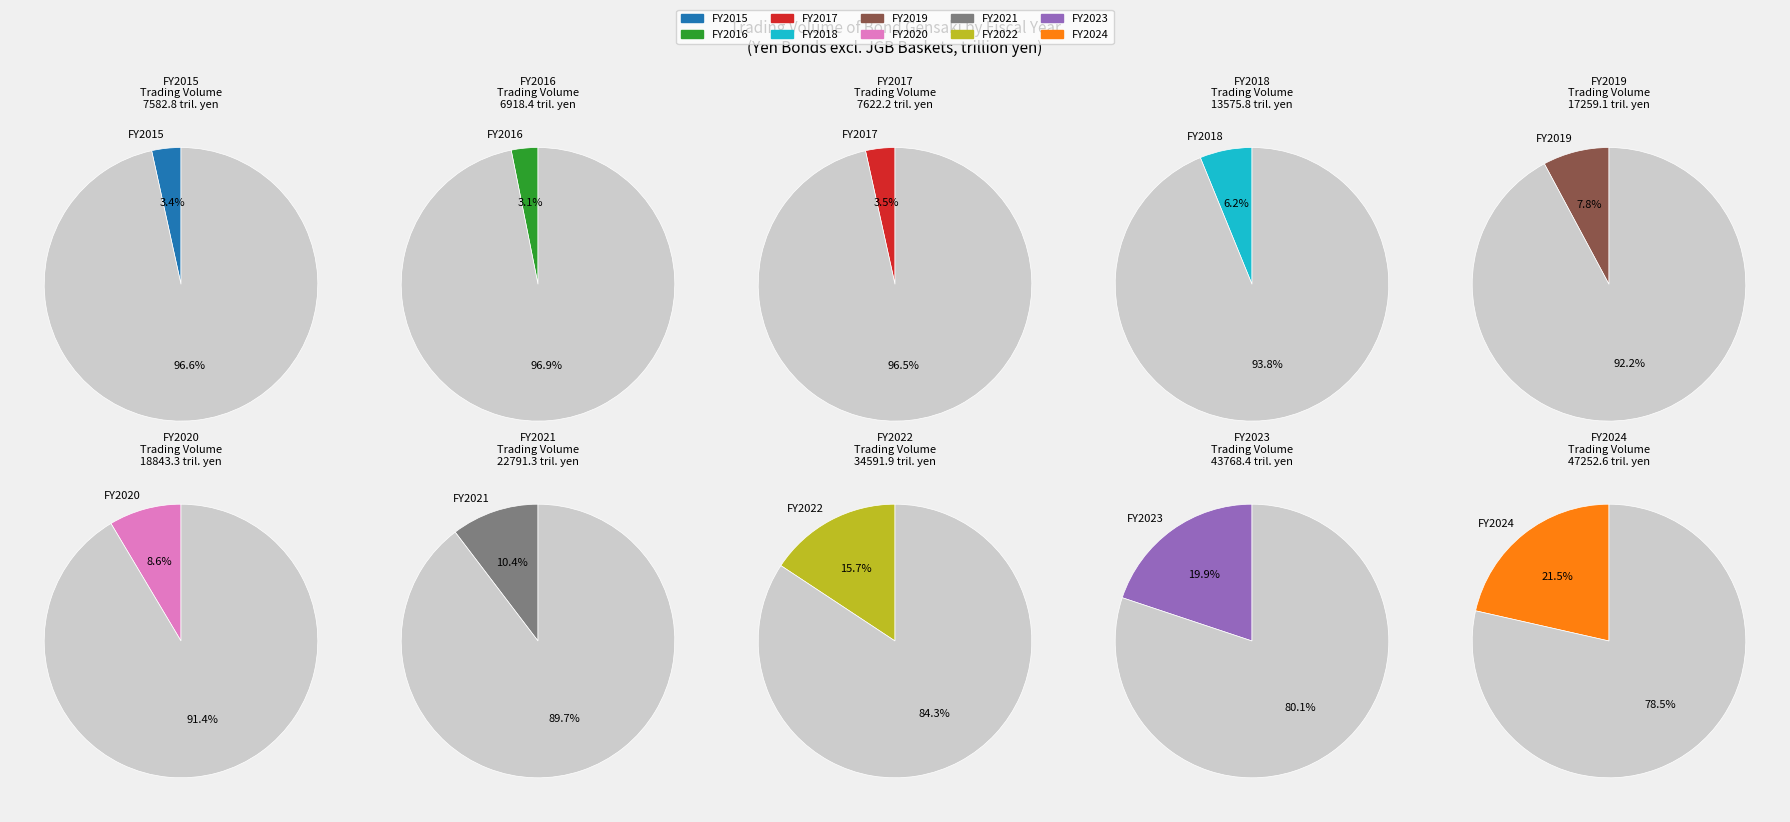

What is the change in value from FY2017 to FY2022?

+26969.7